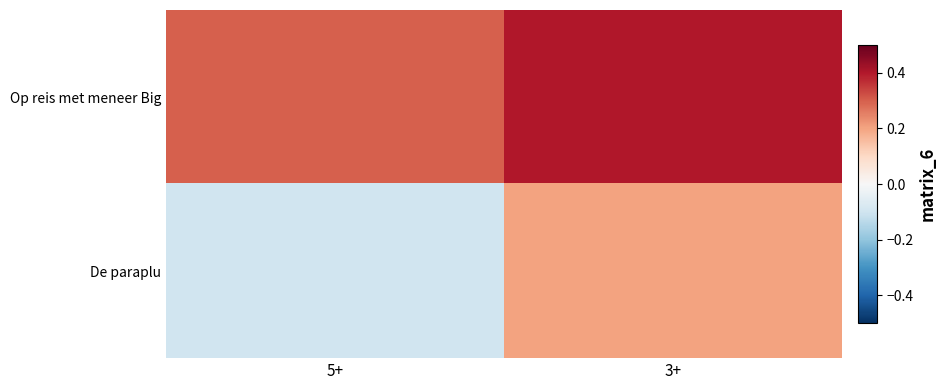

At which category does the chart reach its peak across all series?

3+